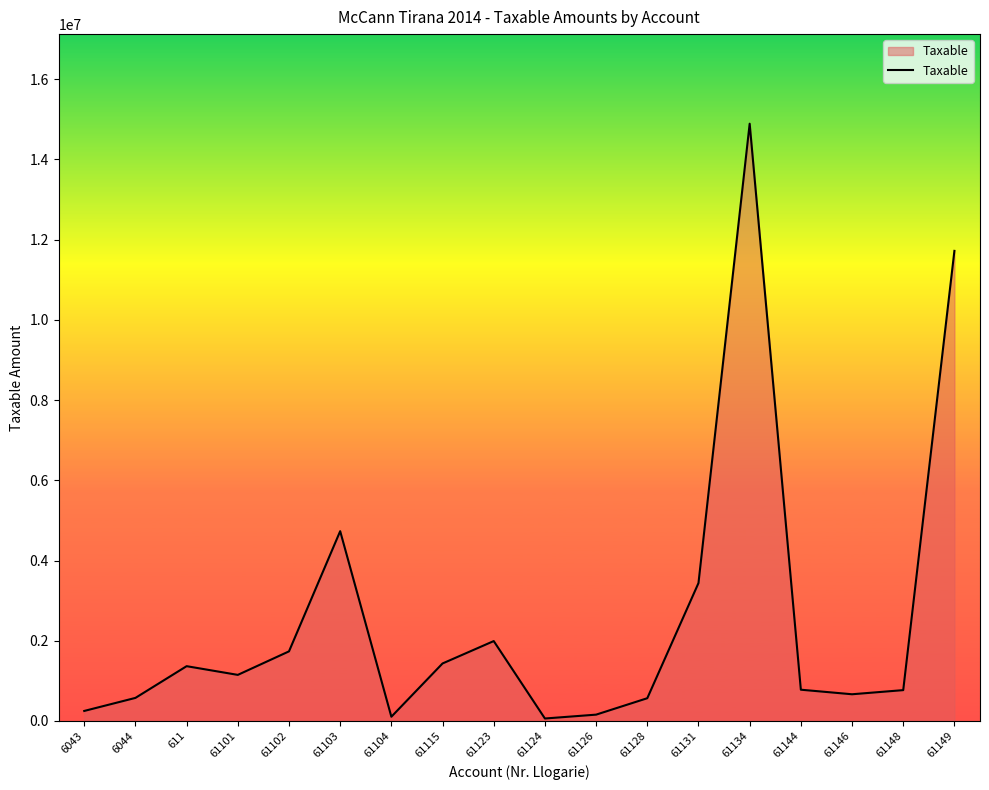

How many values exceed 1149043?

9